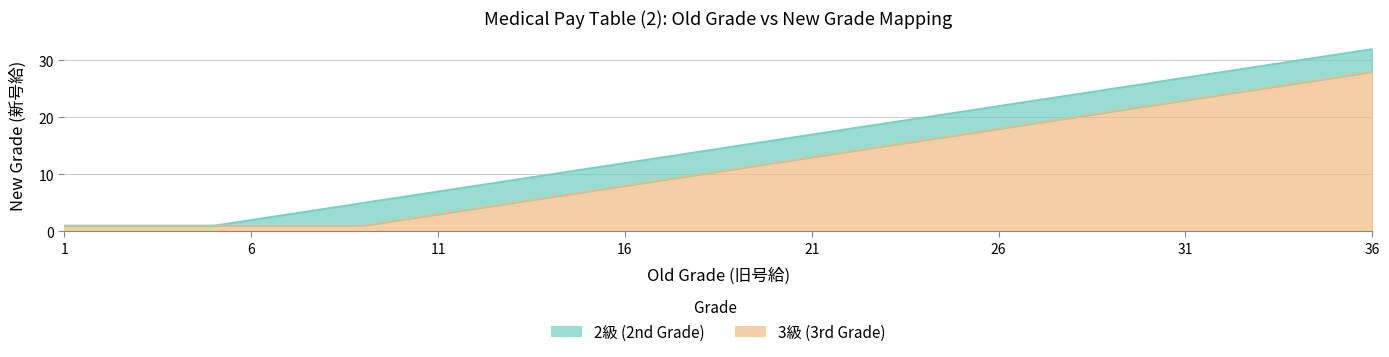

At which label does 3_kyu first exceed 11?

20